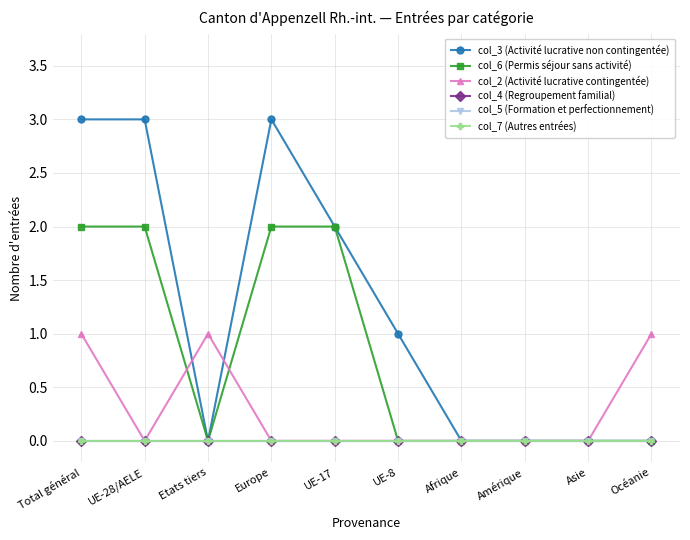

Is the value of col_4 (Regroupement familial) at Océanie greater than the value of col_3 (Activité lucrative non contingentée) at Afrique?

No